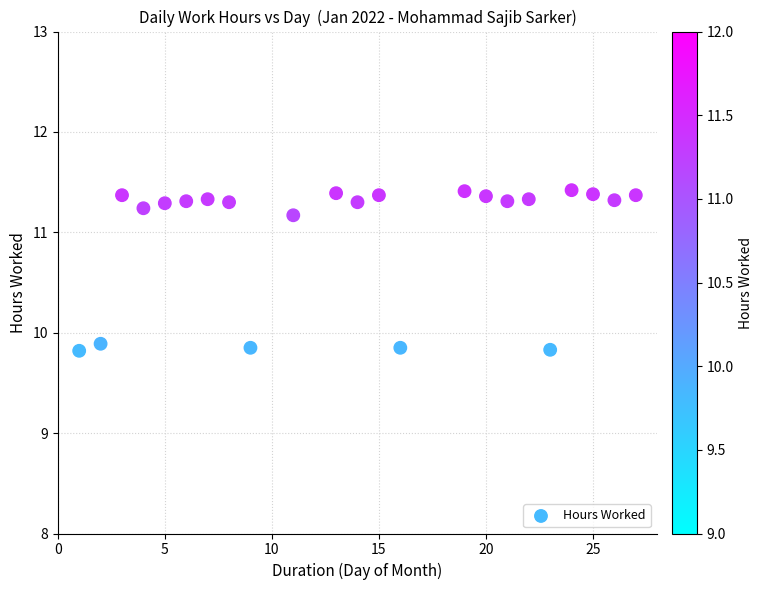

What is the range of Y values (max minus min)?

1.6